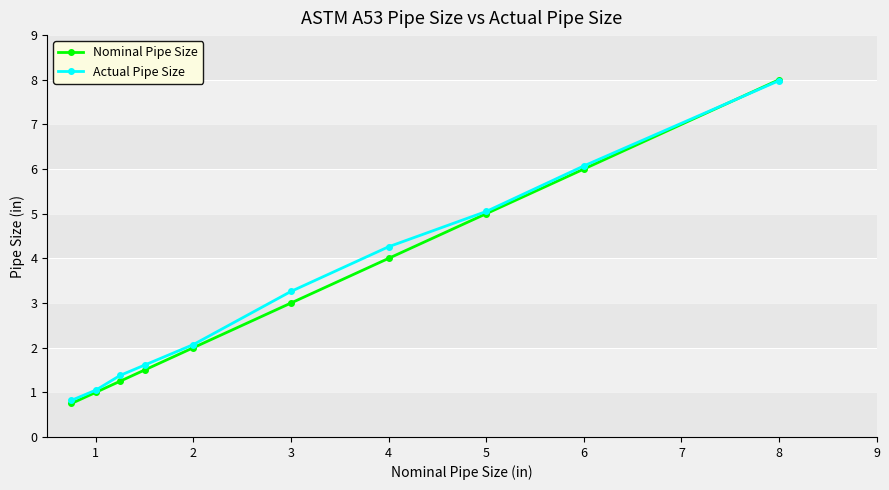

What is the maximum value for Nominal Pipe Size?

8.0